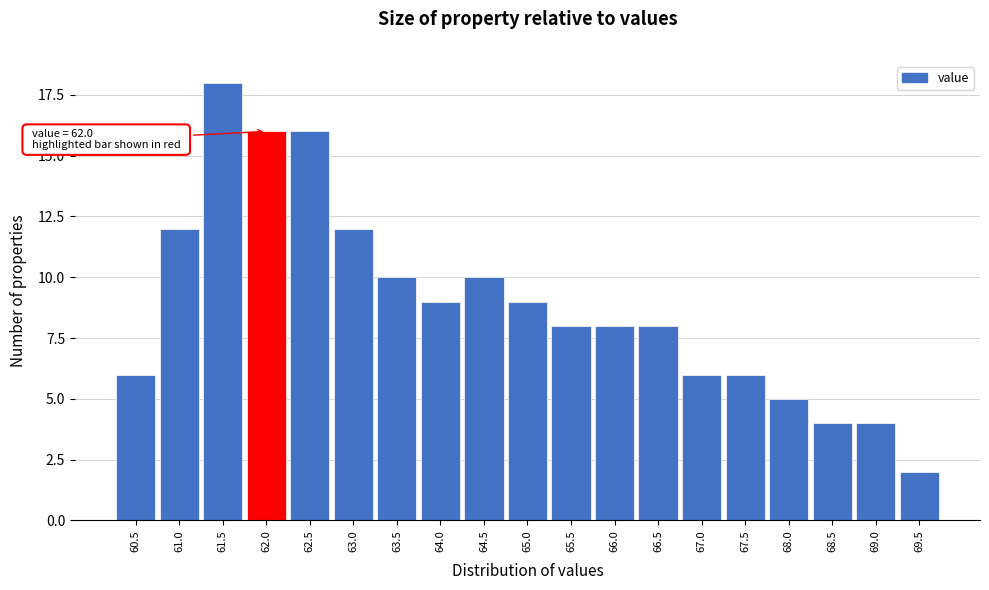

Reading left to right, what are all the values shown in this chart?

60.5=6	61.0=12	61.5=18	62.0=16	62.5=16	63.0=12	63.5=10	64.0=9	64.5=10	65.0=9	65.5=8	66.0=8	66.5=8	67.0=6	67.5=6	68.0=5	68.5=4	69.0=4	69.5=2